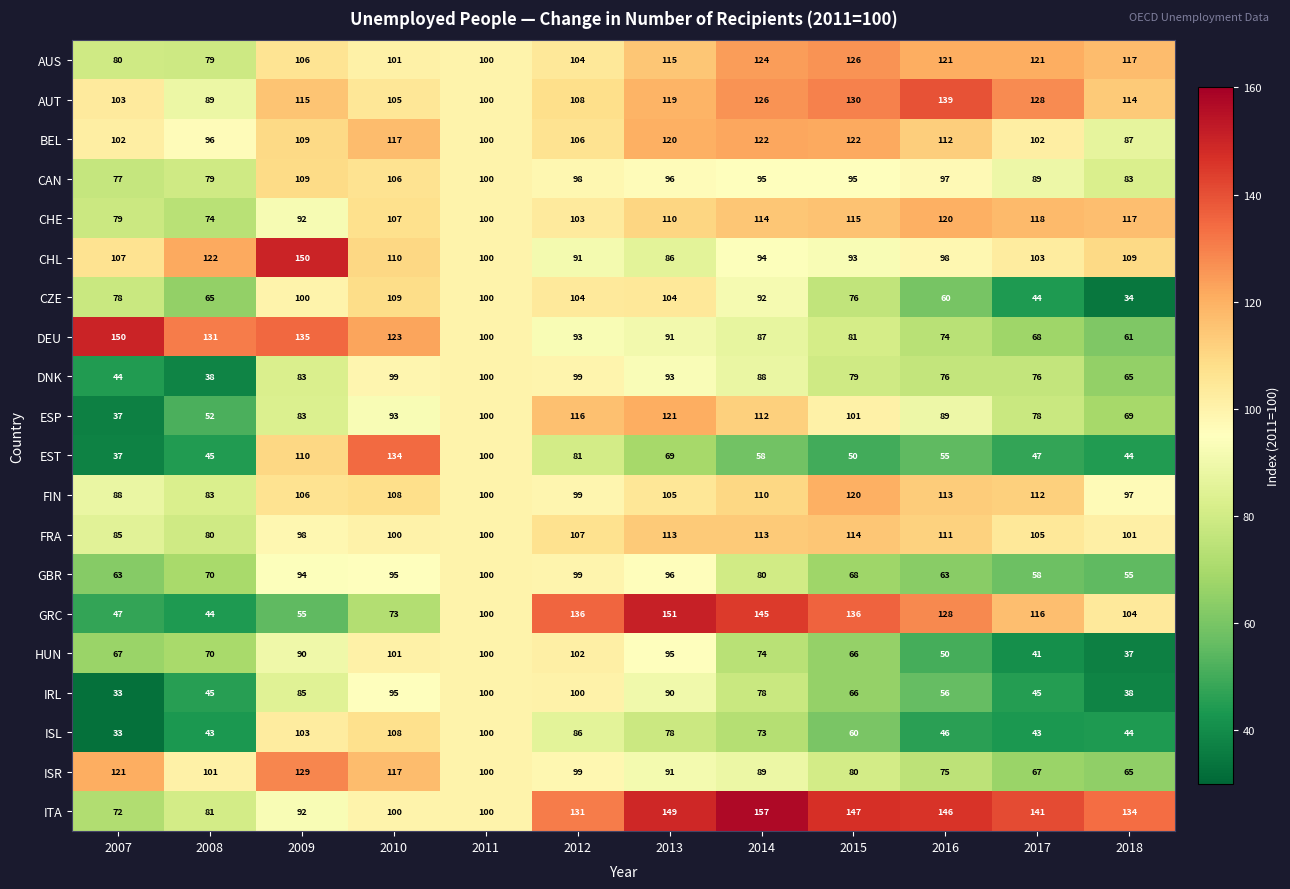

What is the difference between the maximum and second lowest values in the FRA series?

29